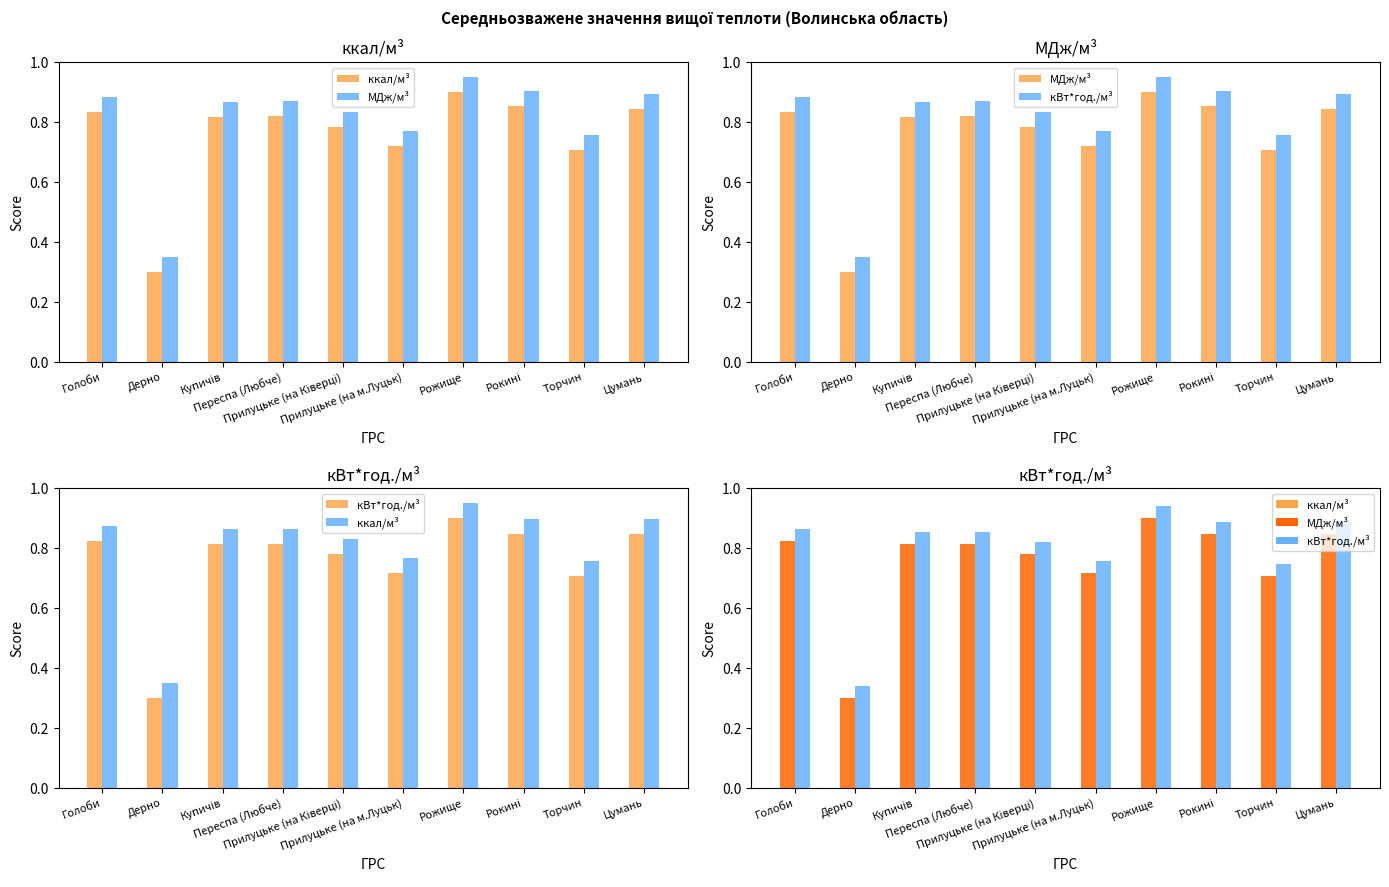

Reading left to right, transcribe all the data shown in this chart.

ккал/м³: 0.8	0.3	0.8	0.8	0.8	0.7	0.9	0.8	0.7	0.8
МДж/м³: 0.8	0.3	0.8	0.8	0.8	0.7	0.9	0.9	0.7	0.8
кВт*год./м³: 0.9	0.3	0.9	0.9	0.8	0.8	0.9	0.9	0.7	0.9